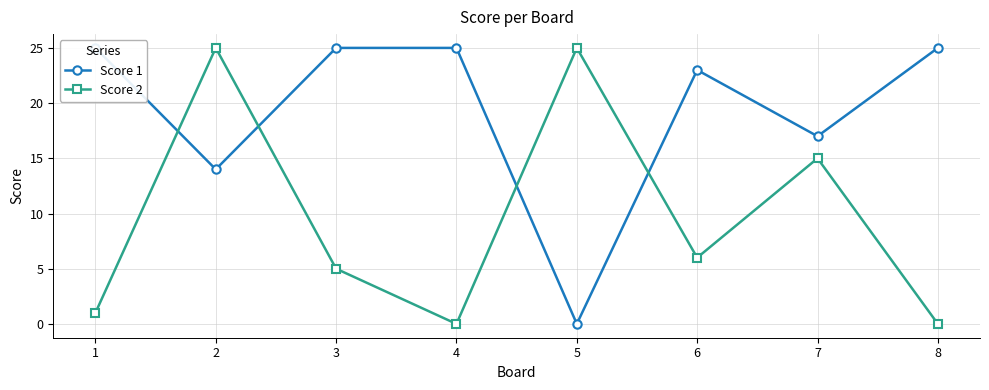

At which category does the chart reach its peak across all series?

1